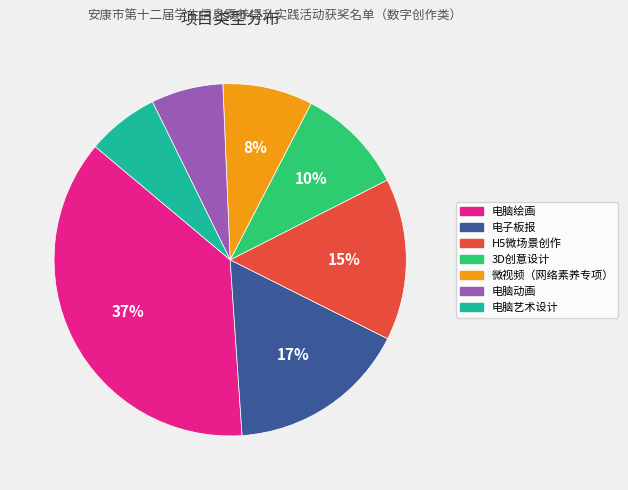

Is the sum of 微视频（网络素养专项） and 电脑动画 greater than half?

No